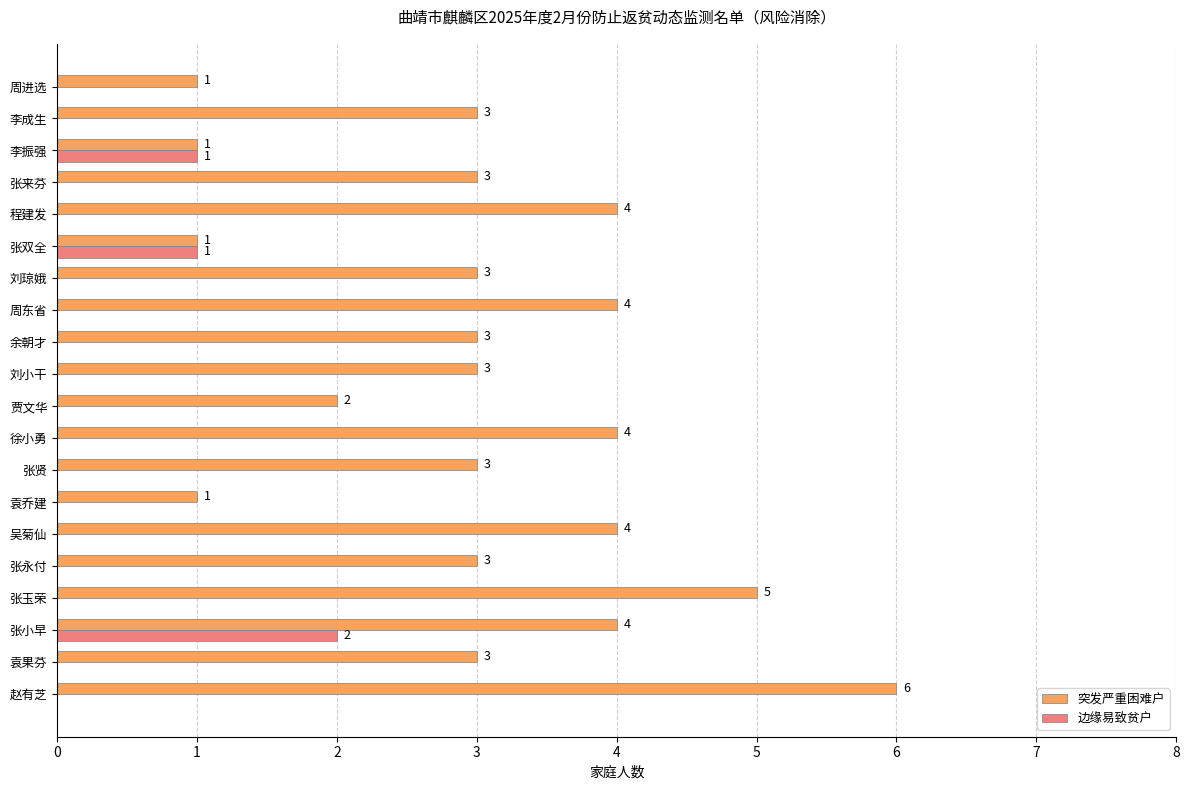

What are all the series names shown in the legend?

突发严重困难户, 边缘易致贫户